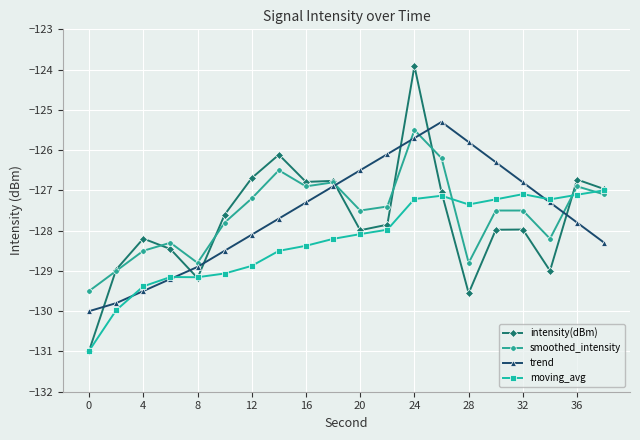

What are all the series names shown in the legend?

intensity(dBm), smoothed_intensity, trend, moving_avg